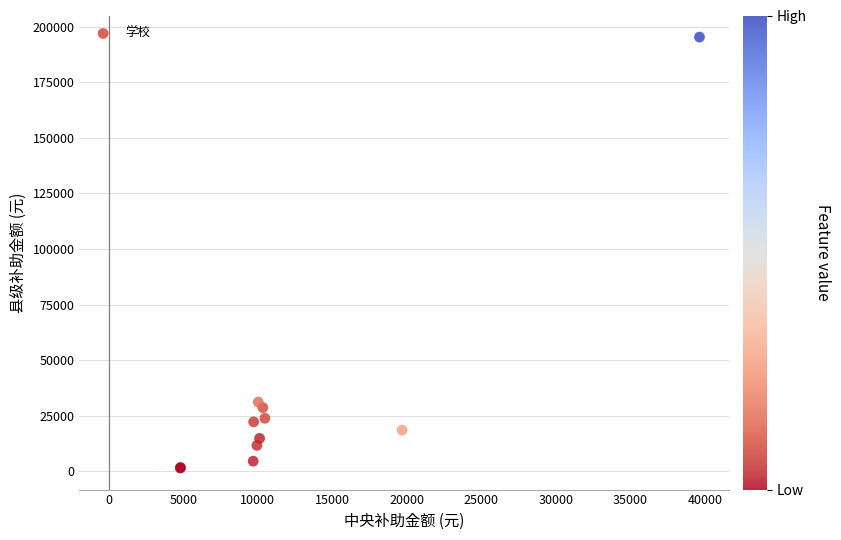

What Y value in the scatter plot is closest to 98416?

31145.3